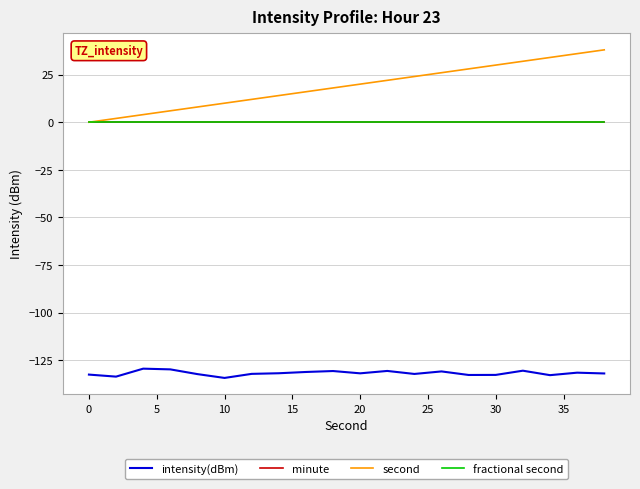

Which series has the largest total across all categories?

second